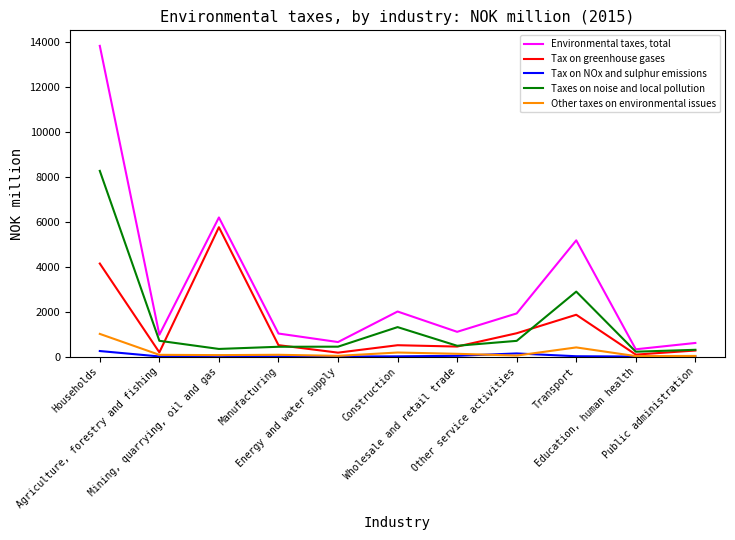

Rank the series by their maximum value, from highest to lowest.

Environmental taxes, total, Taxes on noise and local pollution, Tax on greenhouse gases, Other taxes on environmental issues, Tax on NOx and sulphur emissions